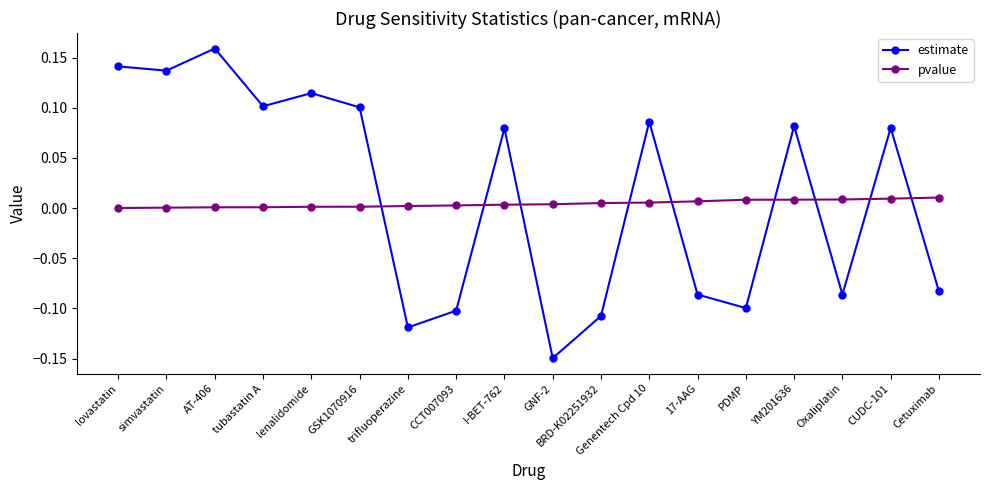

What is the label of the 4th point from the right?

YM201636